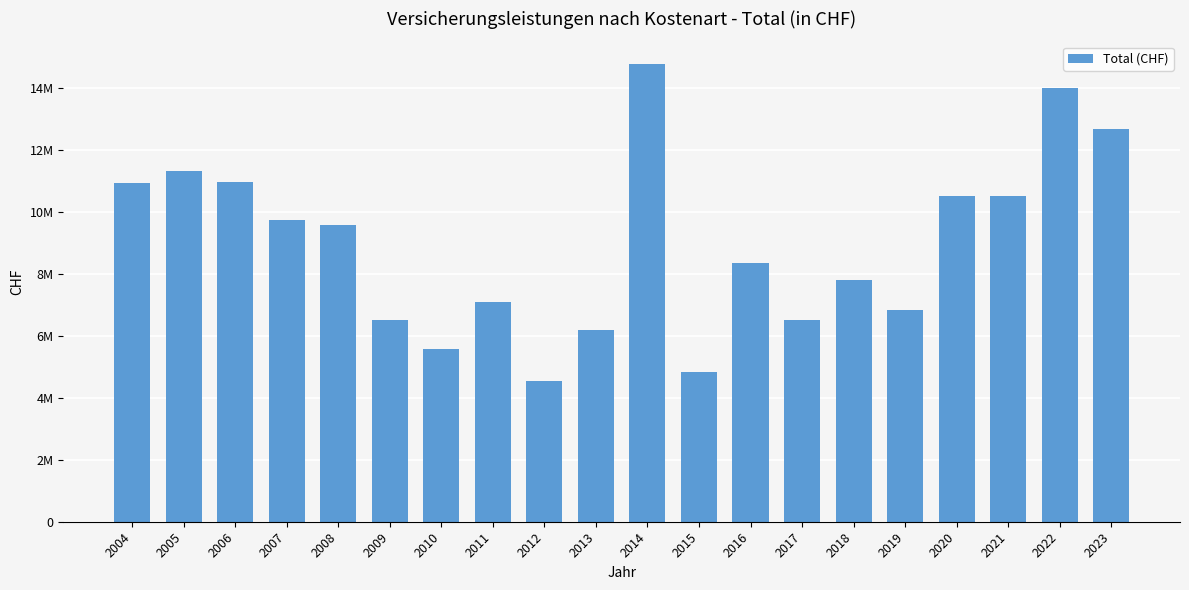

Are the bars horizontal?

No